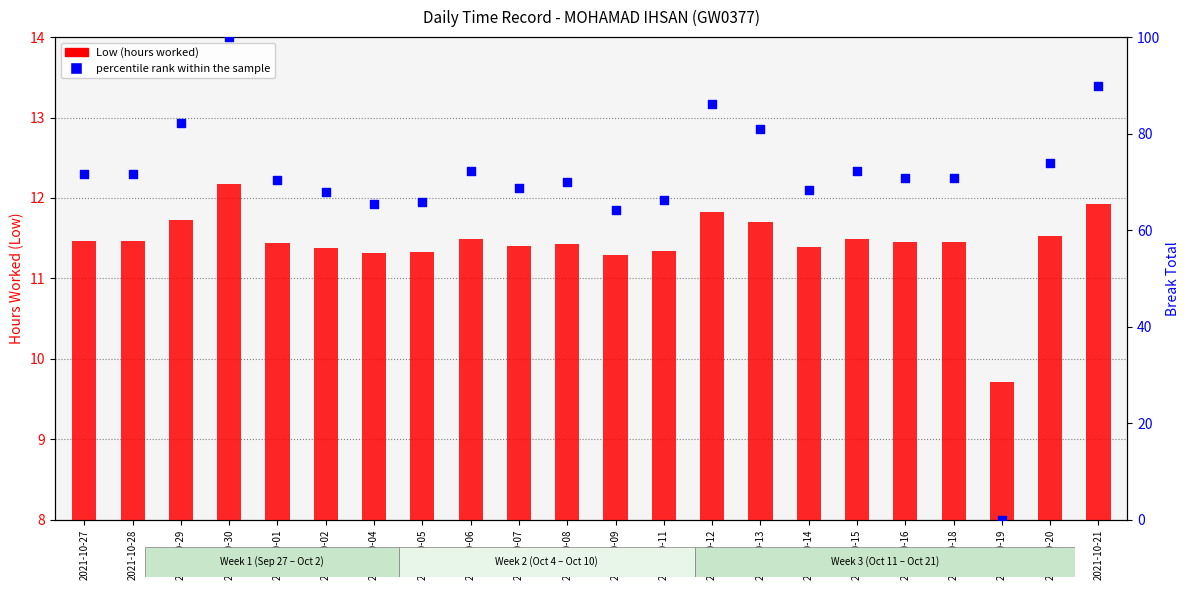

Which series has the largest total across all categories?

percentile rank within the sample